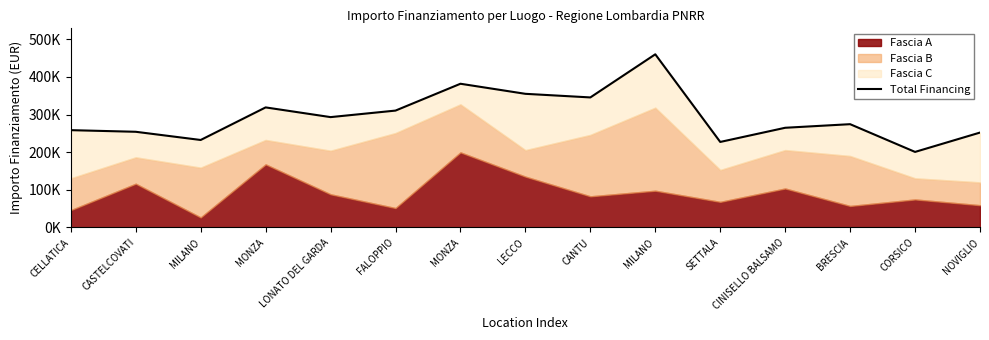

Rank the categories by value from lowest to highest.

CORSICO, SETTALA, MILANO, NOVIGLIO, CASTELCOVATI, CELLATICA, CINISELLO BALSAMO, BRESCIA, LONATO DEL GARDA, FALOPPIO, MONZA, CANTU, LECCO, MONZA, MILANO